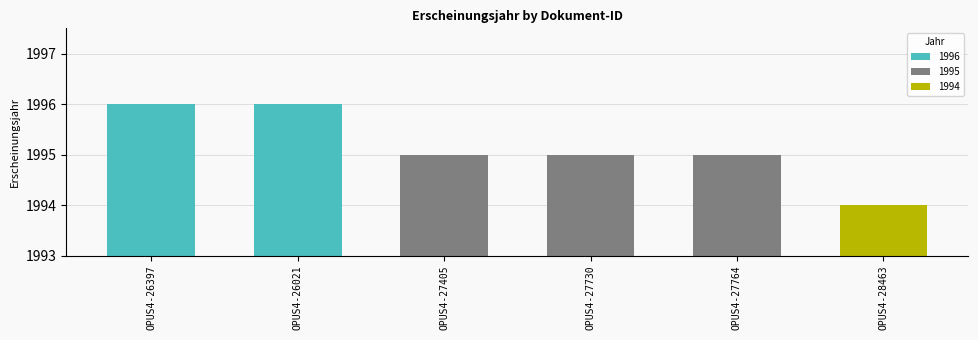

Does the chart contain any negative values?

No